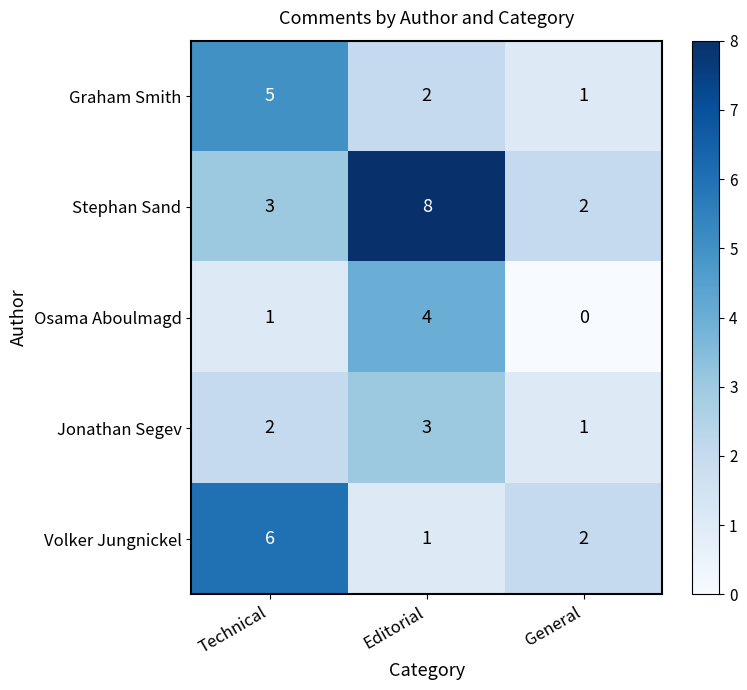

How many data points in Osama Aboulmagd are less than 1?

1